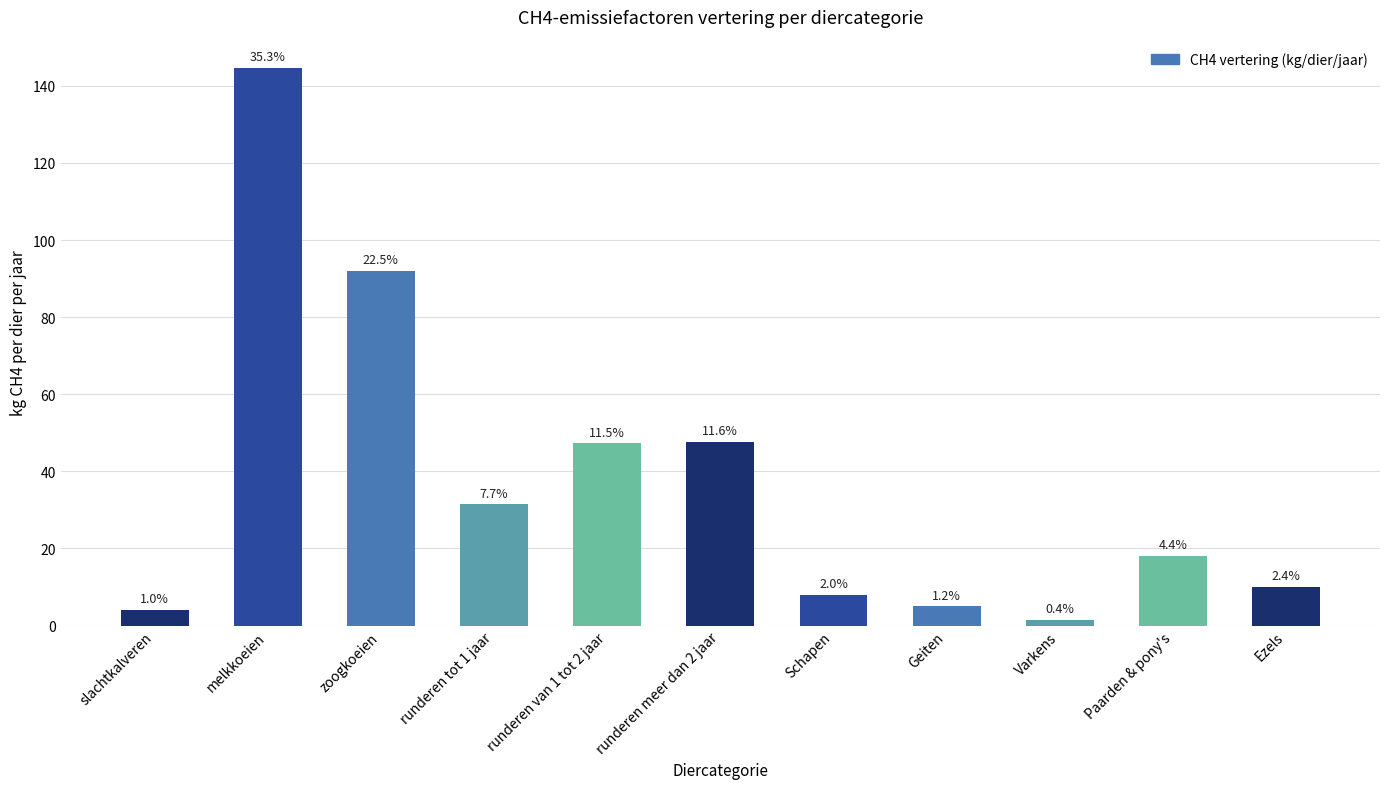

The chart shows a value of 8.6 at Geiten. True or false?

False